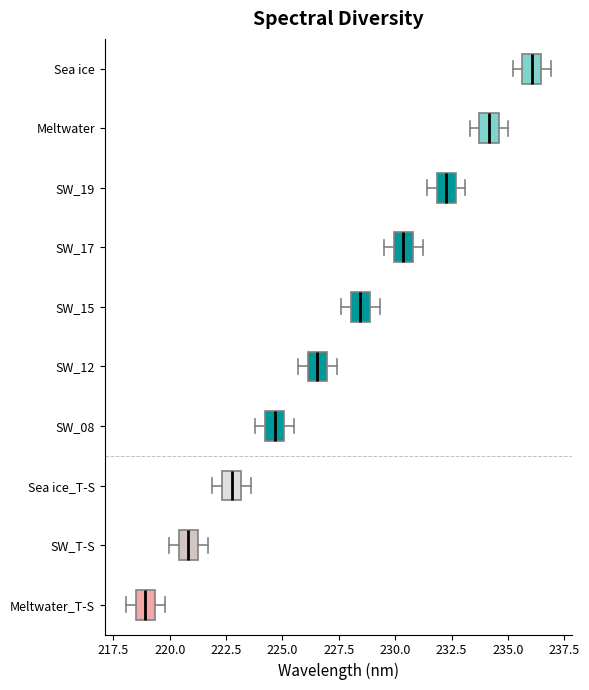

Which box has the furthest to the right median line?

Sea ice